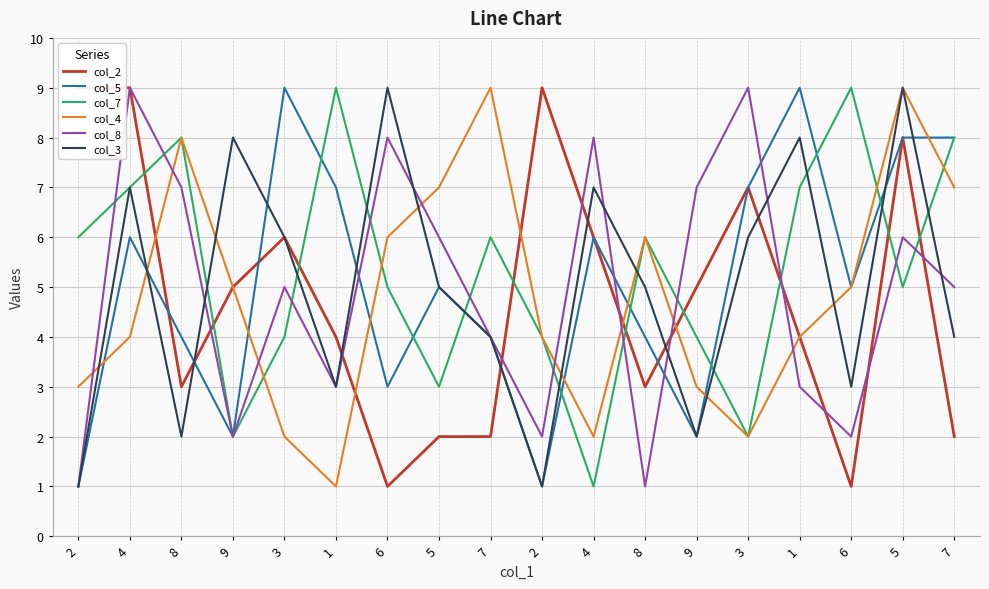

Reading left to right, transcribe all the data shown in this chart.

col_2: 2=9	4=9	8=3	9=5	3=6	1=4	6=1	5=2	7=2	2=9	4=6	8=3	9=5	3=7	1=4	6=1	5=8	7=2
col_5: 2=1	4=6	8=4	9=2	3=9	1=7	6=3	5=5	7=4	2=1	4=6	8=4	9=2	3=7	1=9	6=5	5=8	7=8
col_7: 2=6	4=7	8=8	9=2	3=4	1=9	6=5	5=3	7=6	2=4	4=1	8=6	9=4	3=2	1=7	6=9	5=5	7=8
col_4: 2=3	4=4	8=8	9=5	3=2	1=1	6=6	5=7	7=9	2=4	4=2	8=6	9=3	3=2	1=4	6=5	5=9	7=7
col_8: 2=1	4=9	8=7	9=2	3=5	1=3	6=8	5=6	7=4	2=2	4=8	8=1	9=7	3=9	1=3	6=2	5=6	7=5
col_3: 2=1	4=7	8=2	9=8	3=6	1=3	6=9	5=5	7=4	2=1	4=7	8=5	9=2	3=6	1=8	6=3	5=9	7=4